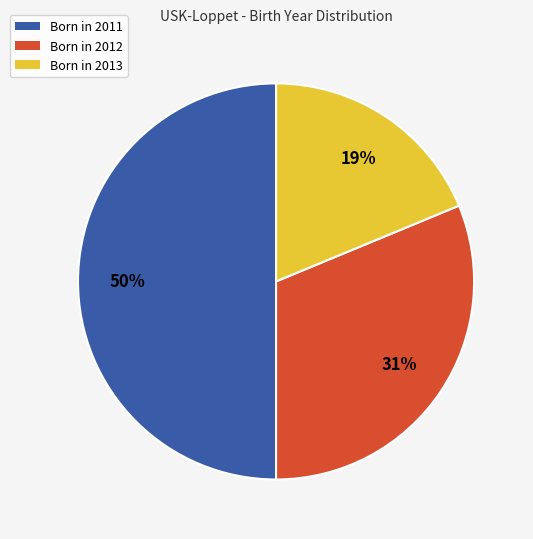

Is it true that Born in 2012 is 31% of the pie?

True